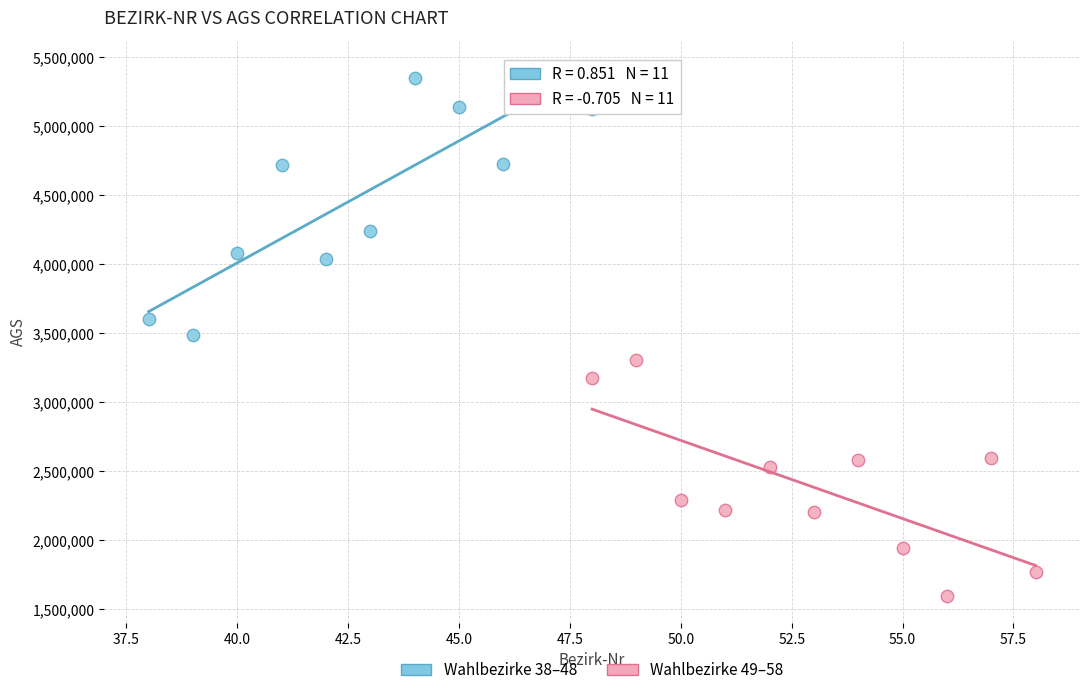

Which series reaches the maximum Y coordinate?

Wahlbezirke 38–48